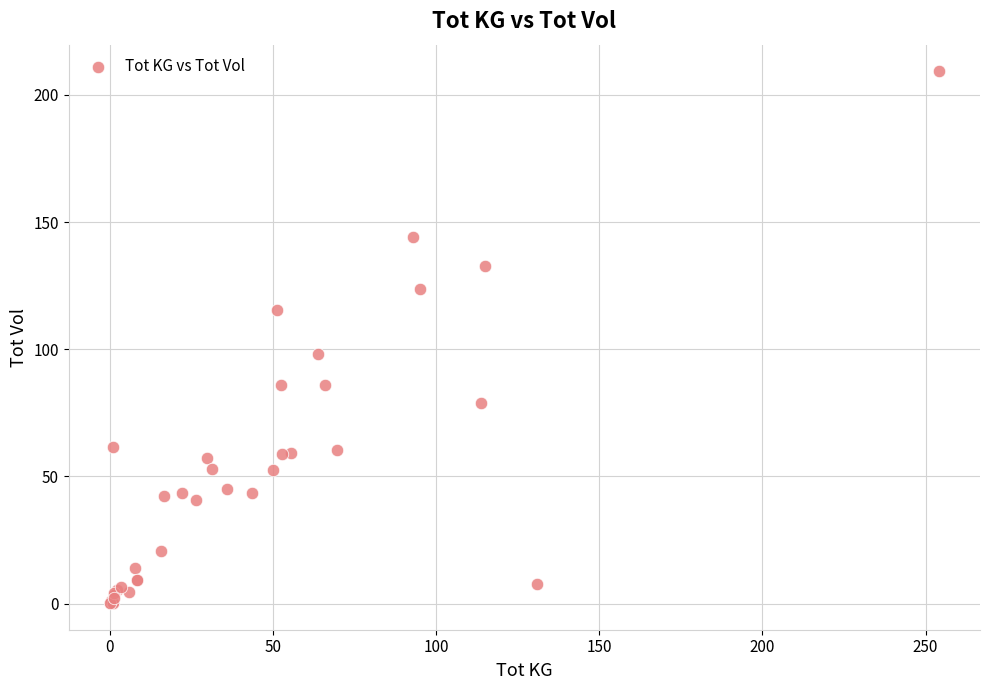

What Y value in the scatter plot is closest to 104?

98.1